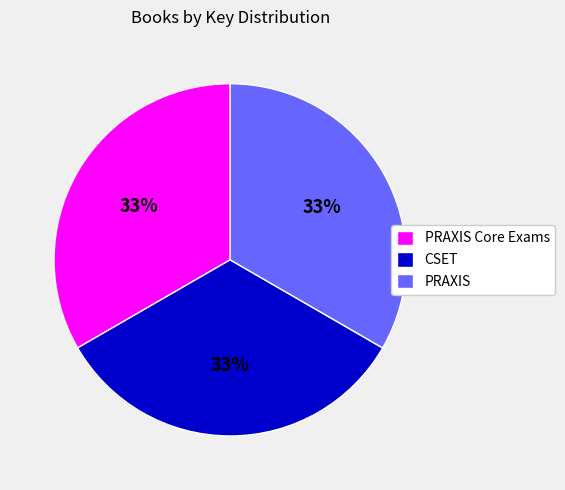

Do PRAXIS and CSET together represent more than half of the pie?

Yes